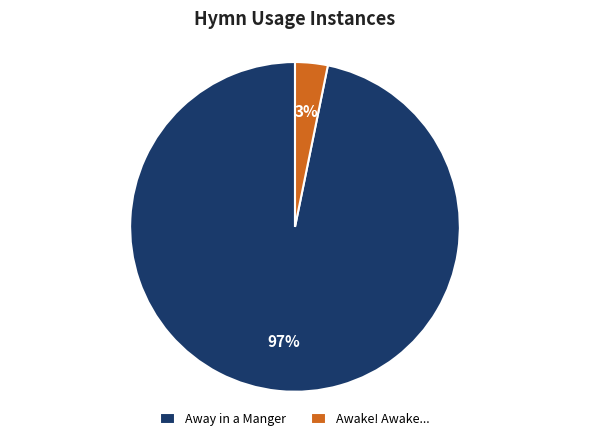

Which has a higher value, Away in a Manger or Awake! Awake...?

Away in a Manger